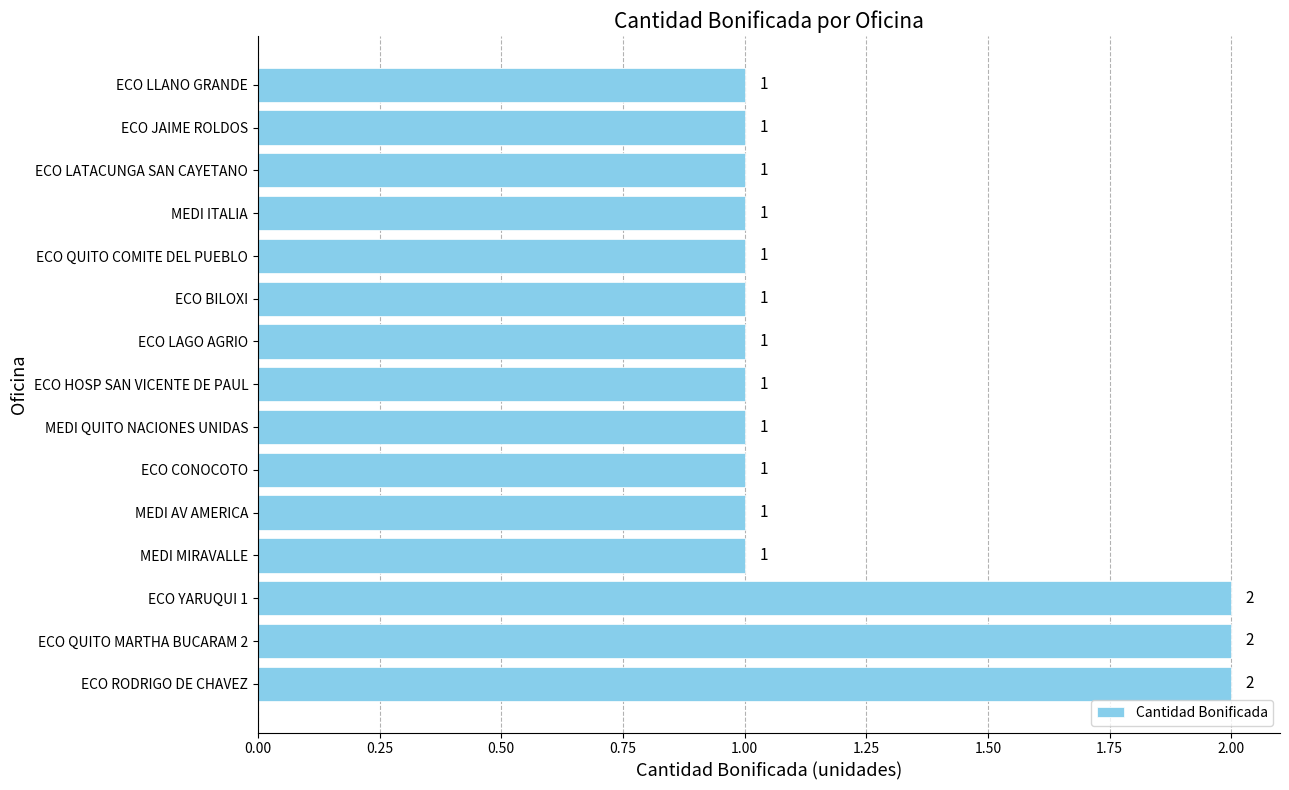

Between ECO YARUQUI 1 and MEDI AV AMERICA, which is larger?

ECO YARUQUI 1